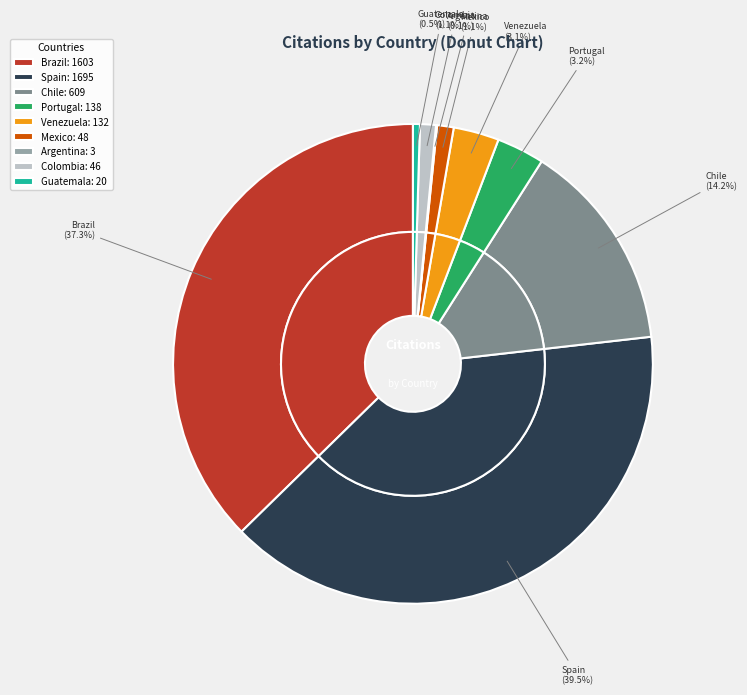

To the nearest percent, what is the average slice percentage?

11%